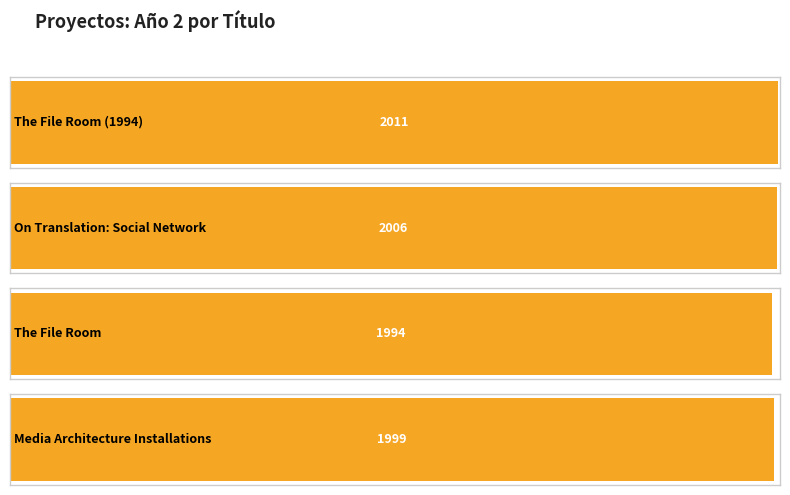

Count the number of values greater than 2006.

1